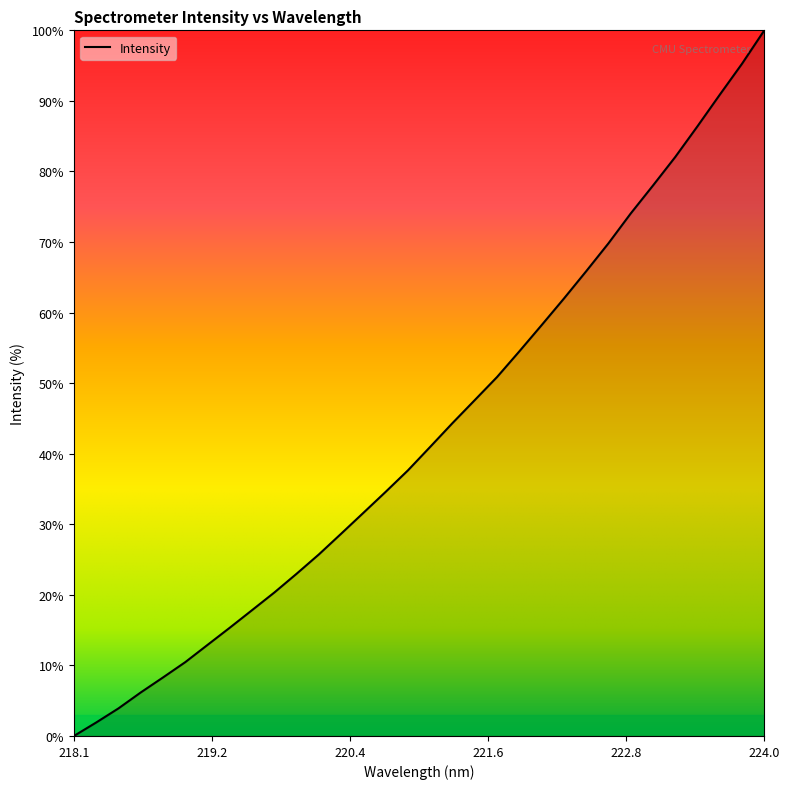

Reading left to right, extract all data points from this chart.

0.0	1.9	3.9	6.2	8.3	10.5	12.9	15.3	17.8	20.3	23.0	25.7	28.7	31.6	34.6	37.6	41.0	44.3	47.6	50.9	54.5	58.2	62.0	65.9	69.8	74.0	78.0	82.0	86.4	90.9	95.3	100.0